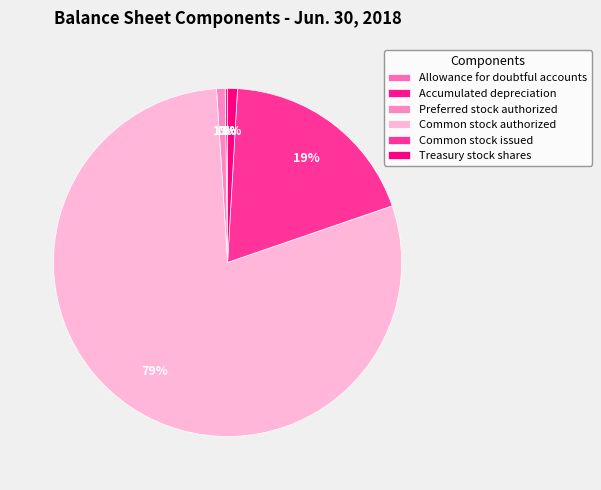

Rank the categories by value from lowest to highest.

Allowance for doubtful accounts, Accumulated depreciation, Preferred stock authorized, Treasury stock shares, Common stock issued, Common stock authorized